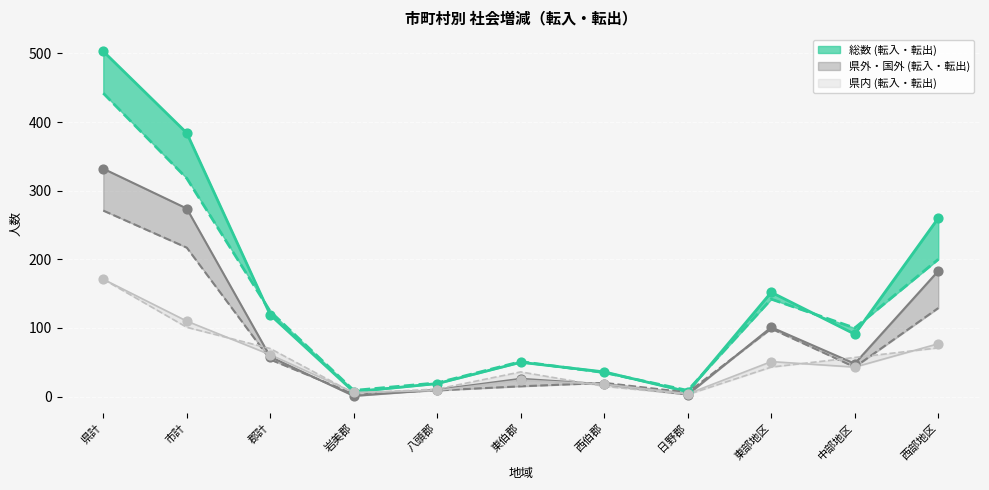

What is the total value across all series at 日野郡?

32